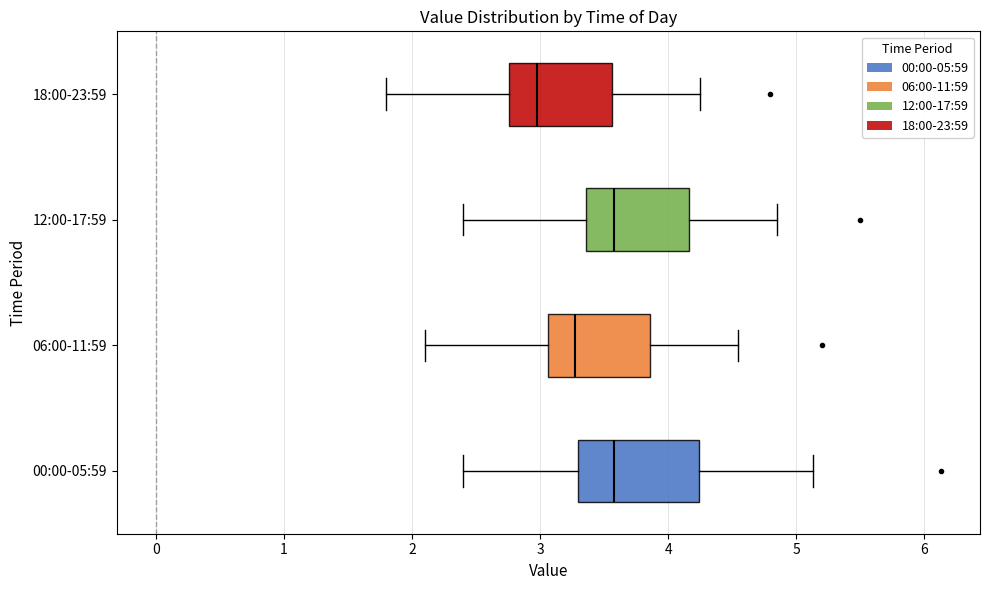

Reading bottom to top, read every box against the x-axis: the position of its median line, the range the box covers, and the ends of its whiskers. The values are not printed on the chart, so give them approximately, as read against the axis.

00:00-05:59: median 3.6, box 3.3 to 4.2, whiskers 2.4 to 5.1
06:00-11:59: median 3.3, box 3.1 to 3.9, whiskers 2.1 to 4.6
12:00-17:59: median 3.6, box 3.4 to 4.2, whiskers 2.4 to 4.9
18:00-23:59: median 3.0, box 2.8 to 3.6, whiskers 1.8 to 4.3